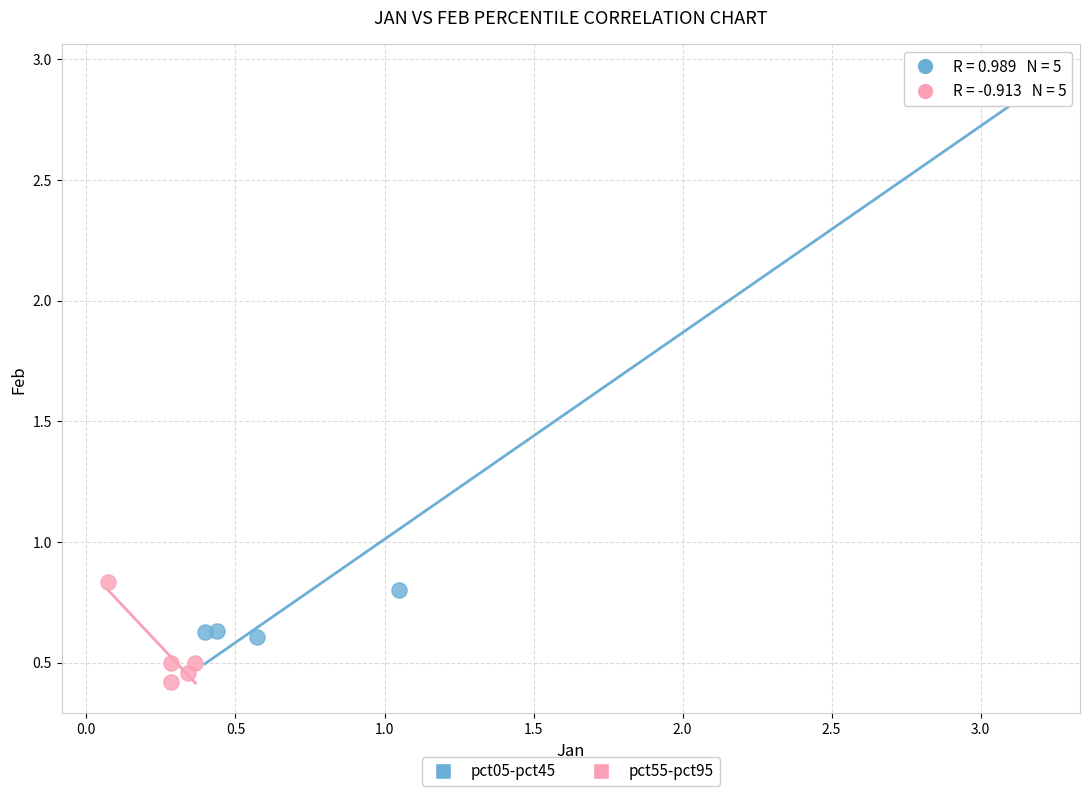

Which series has the largest Y range (max minus min)?

pct05-pct45